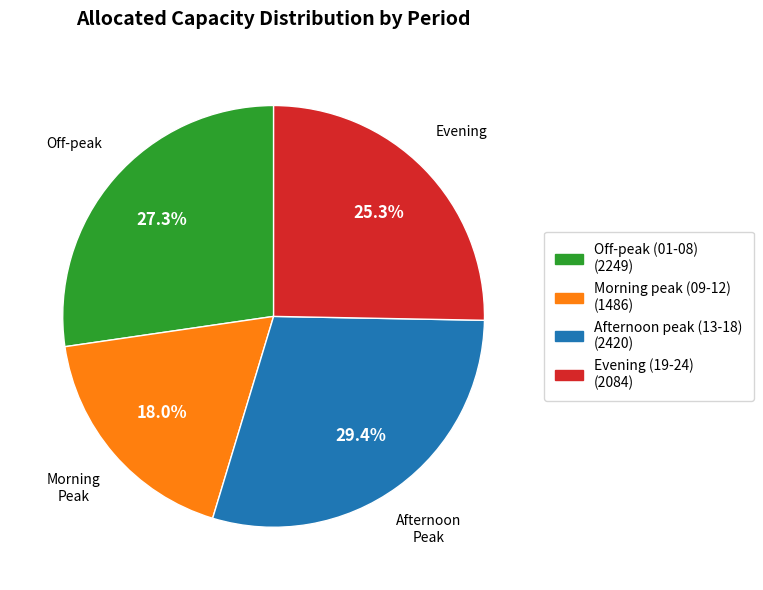

Is there any slice that represents more than half of the pie?

No